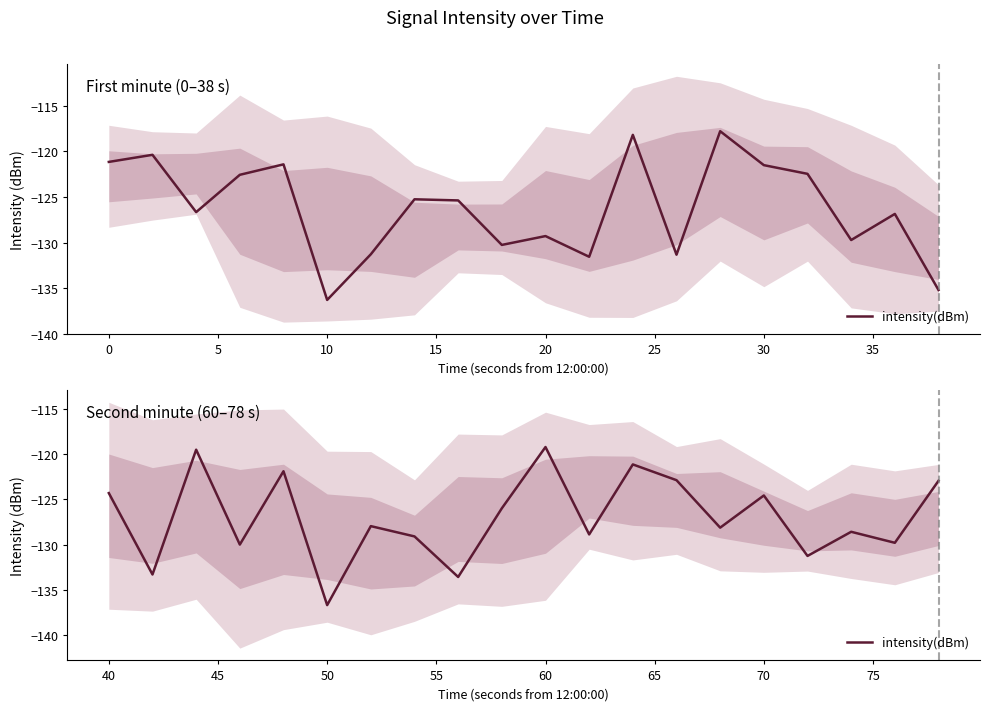

What is the difference between the second highest and second lowest values?

14.1